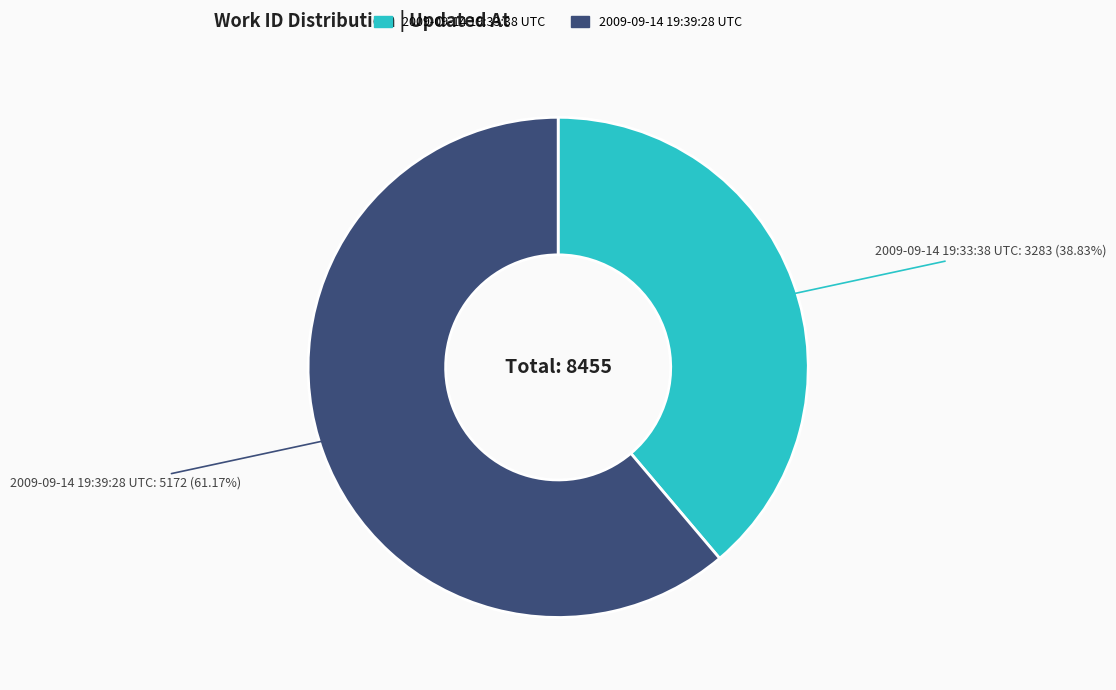

What portion of the pie excludes 2009-09-14 19:33:38 UTC?

61.2%